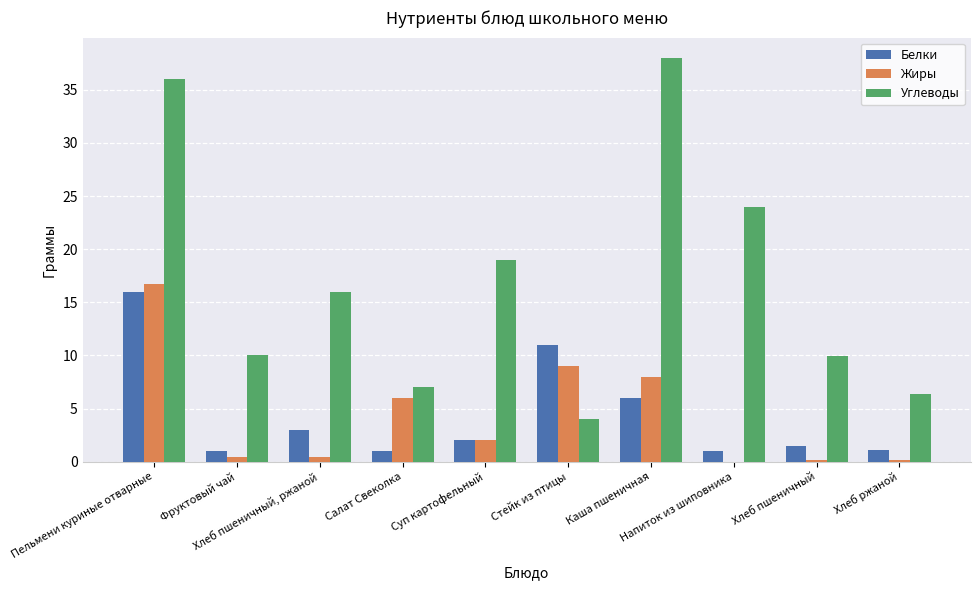

Which series has the largest total across all categories?

Углеводы